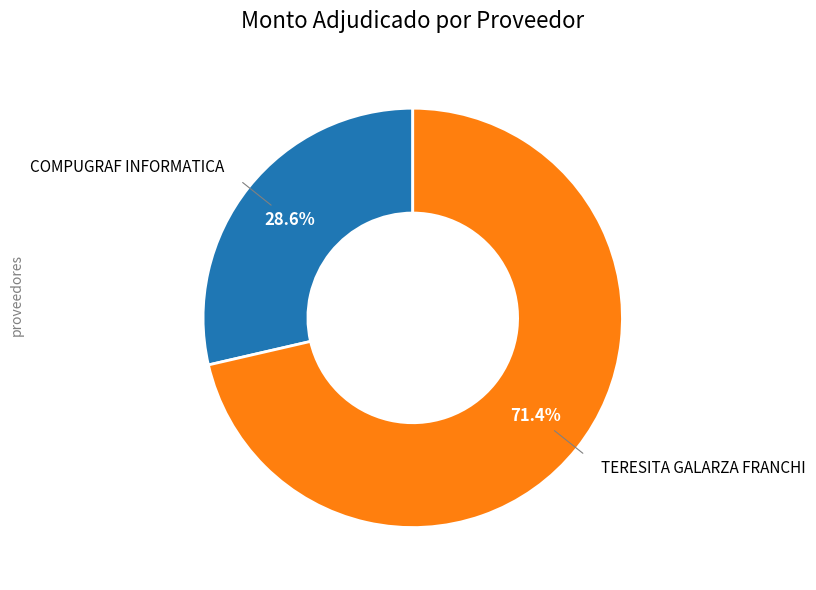

Does any single category account for the majority?

Yes